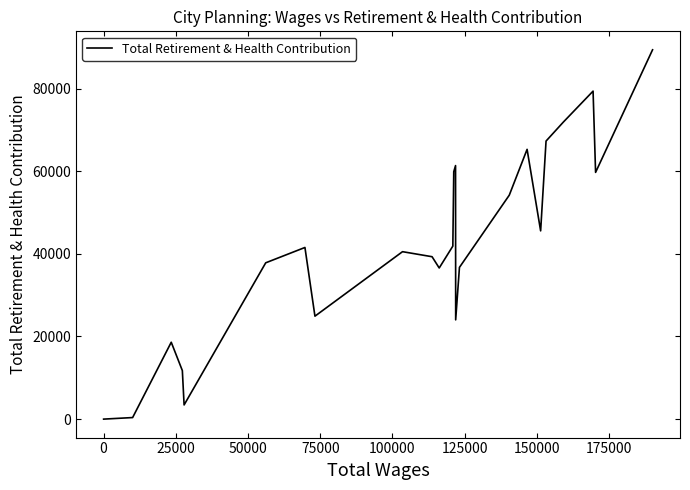

What is the maximum value shown in the chart?

89397